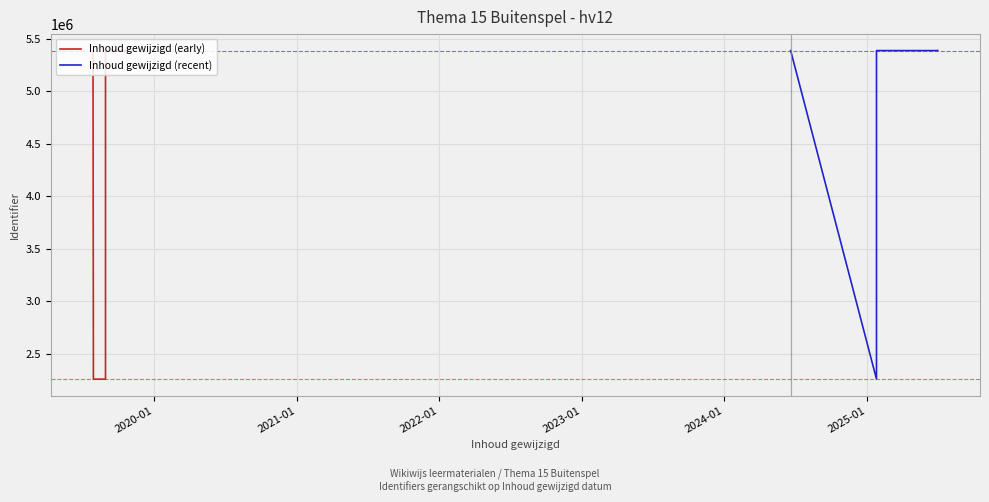

True or false: Inhoud gewijzigd (recent) has a value of 7145163 at 2021-01.

False